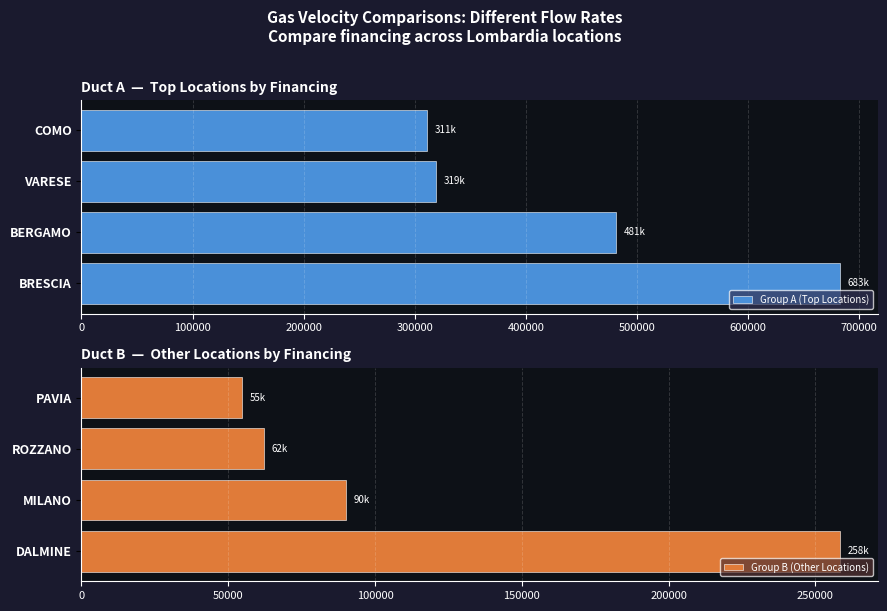

True or false: Group A (Top Locations) has a value of 937937.4 at BRESCIA.

False